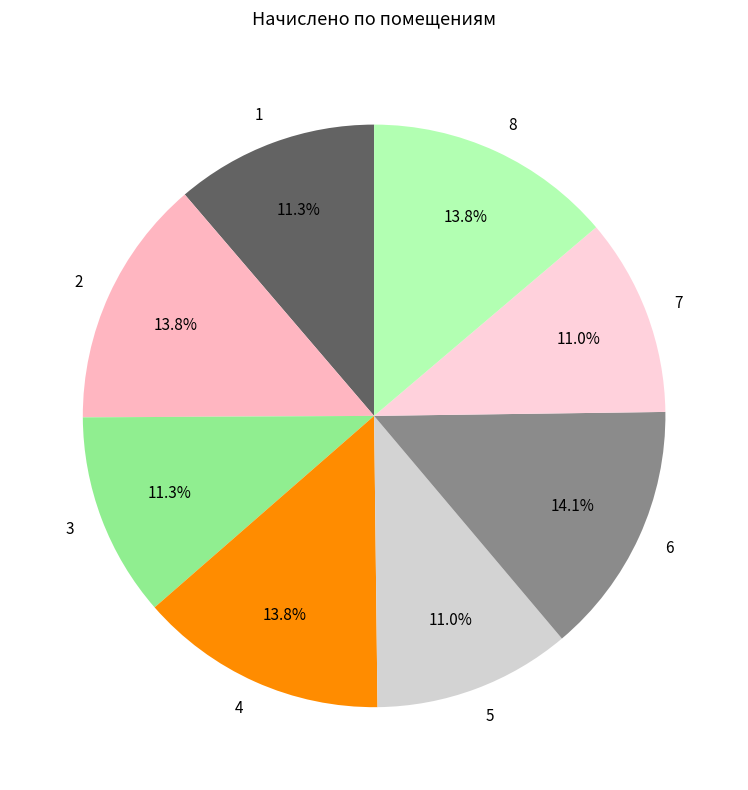

Count the number of slices in the pie.

8